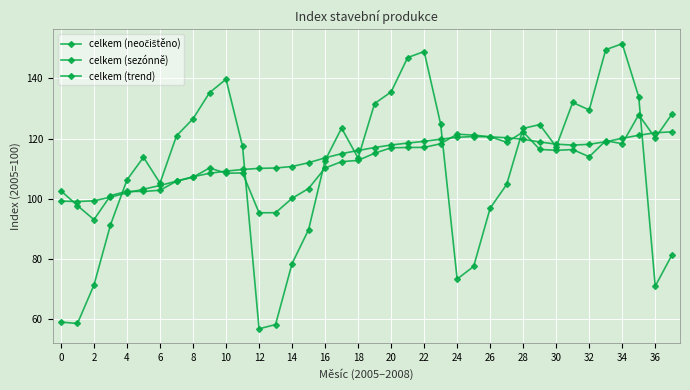

What is the label of the 20th point from the left?

19